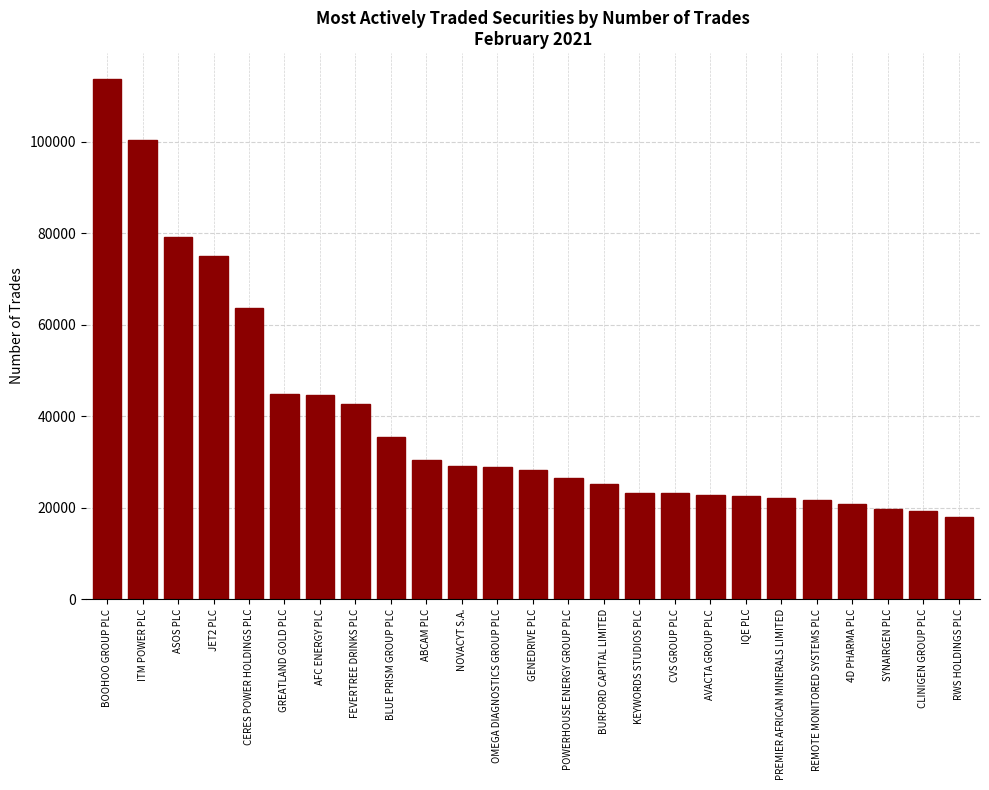

What is the smallest value displayed?

18028